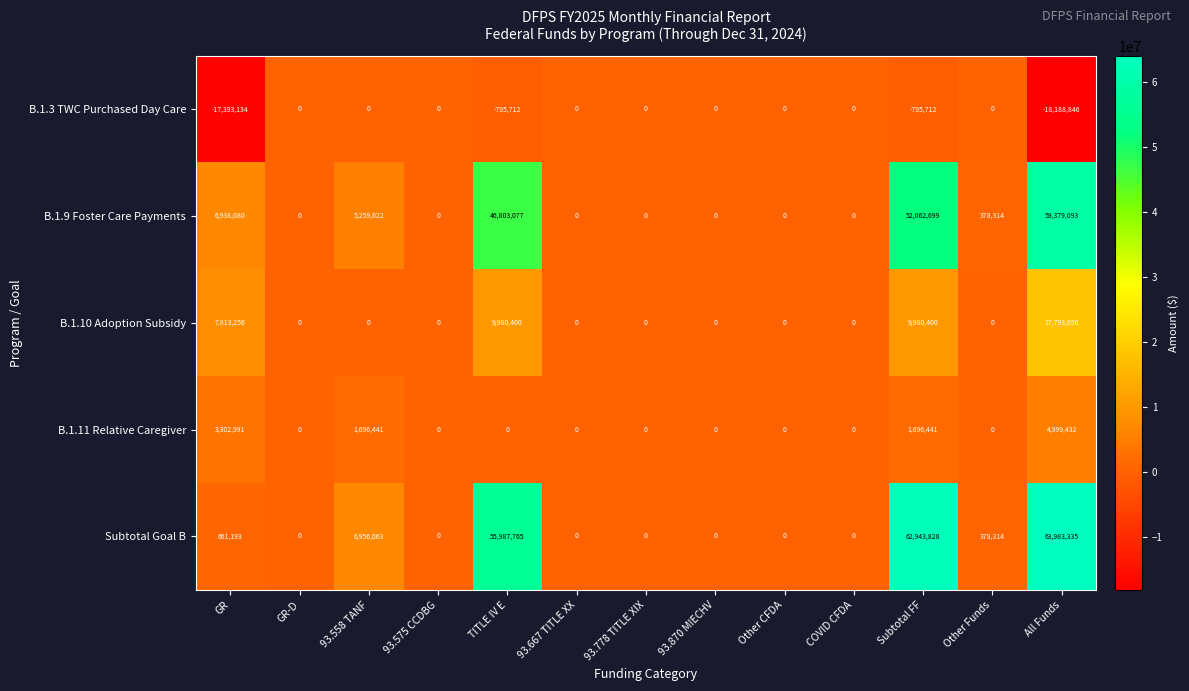

Which series has the largest total across all categories?

Subtotal Goal B